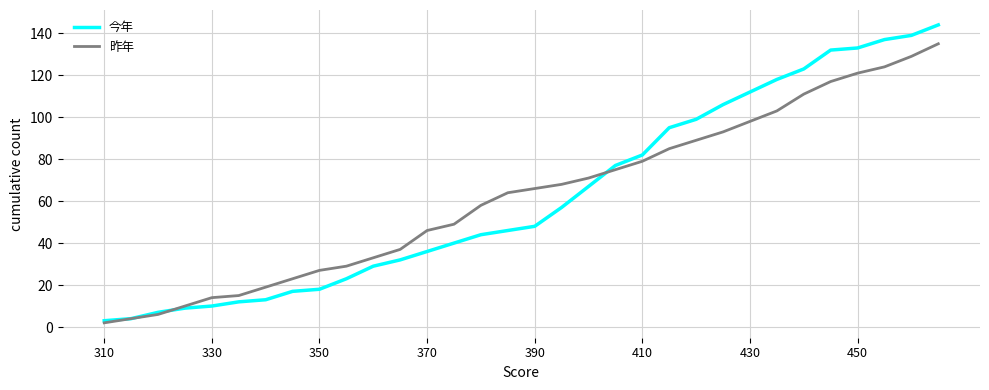

List the series in order of their peak value, highest first.

今年, 昨年